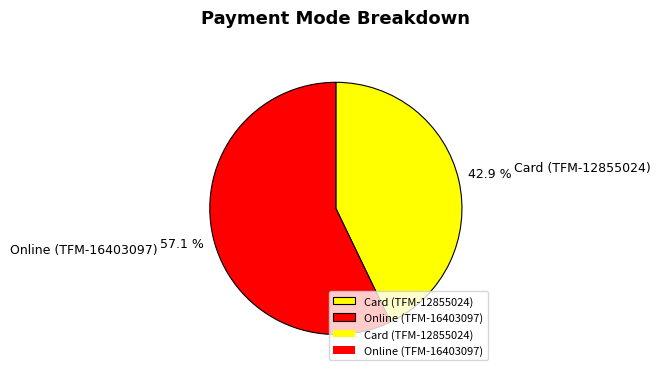

Count the number of slices in the pie.

2